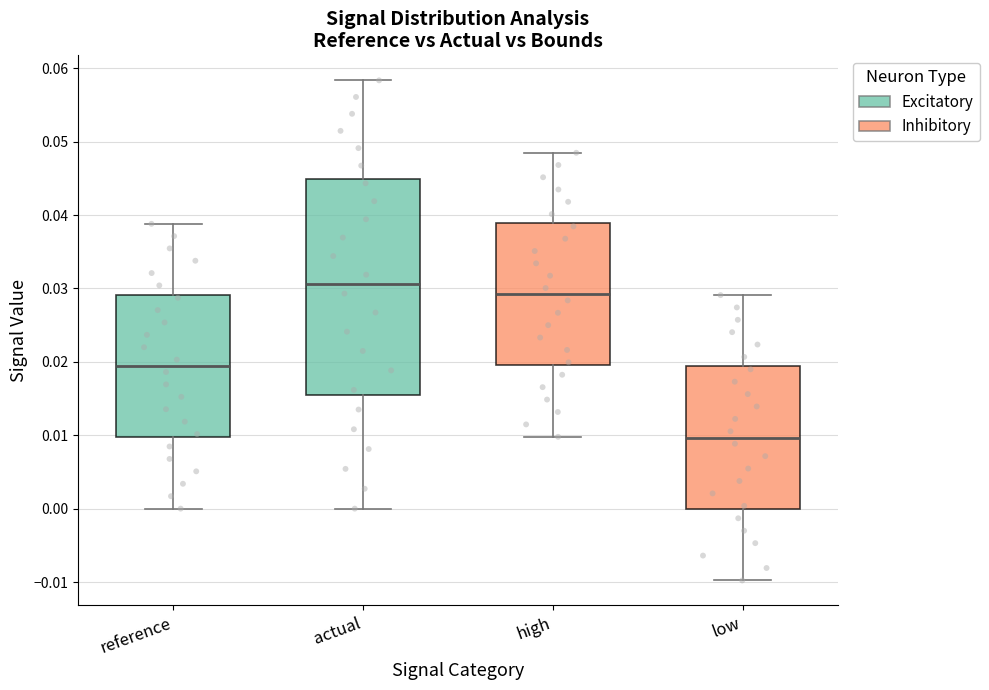

Which box's median line is the lowest?

low